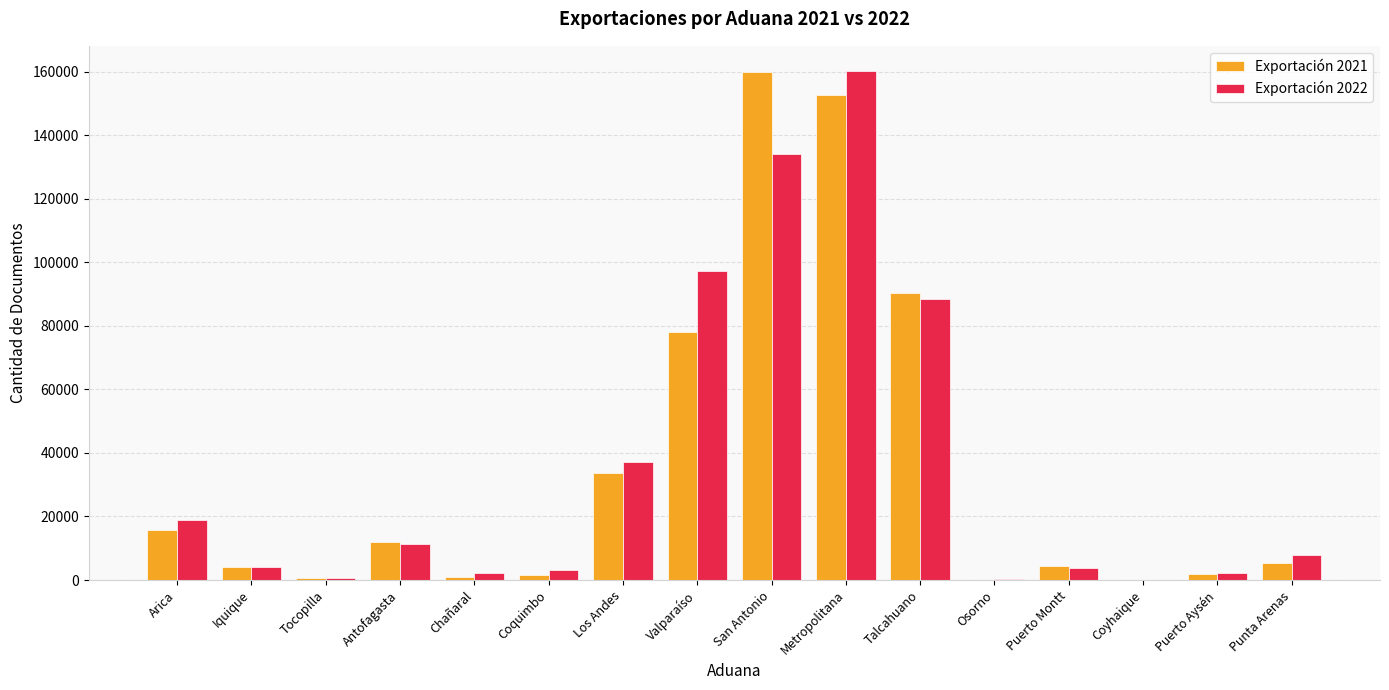

Does the chart contain stacked bars?

No